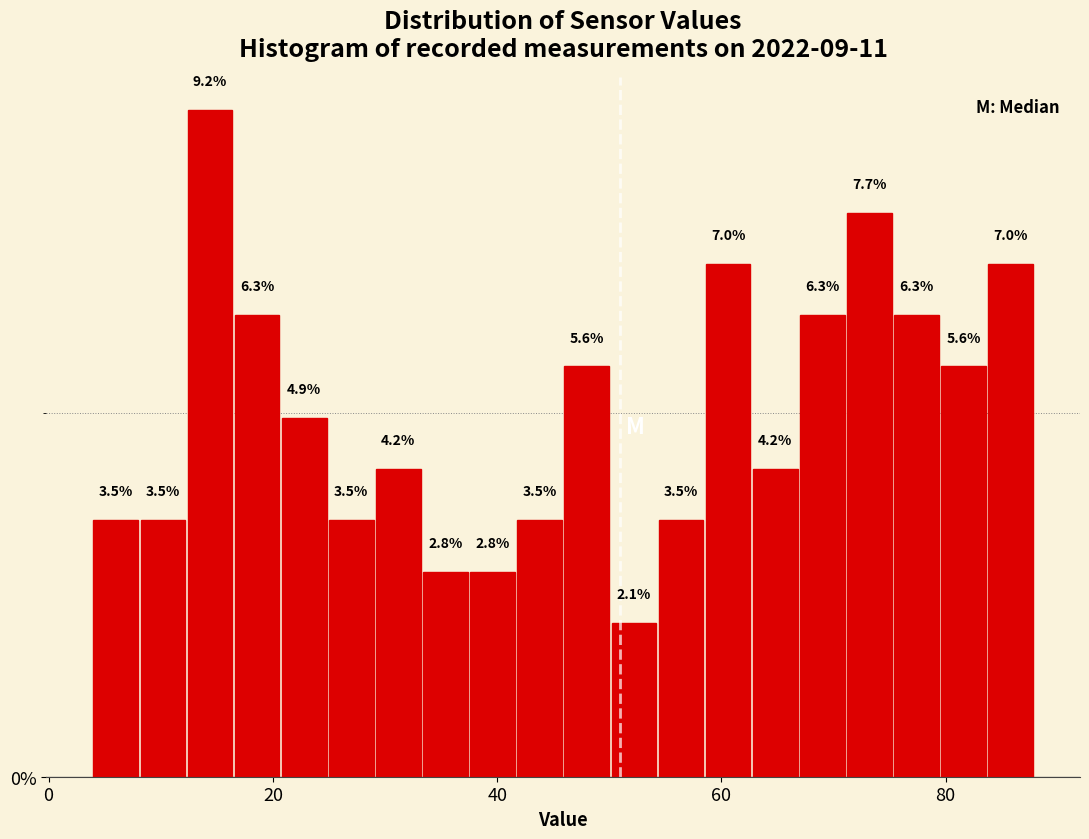

Read against the x-axis, roughly where is the centre of the tallest bar?

14